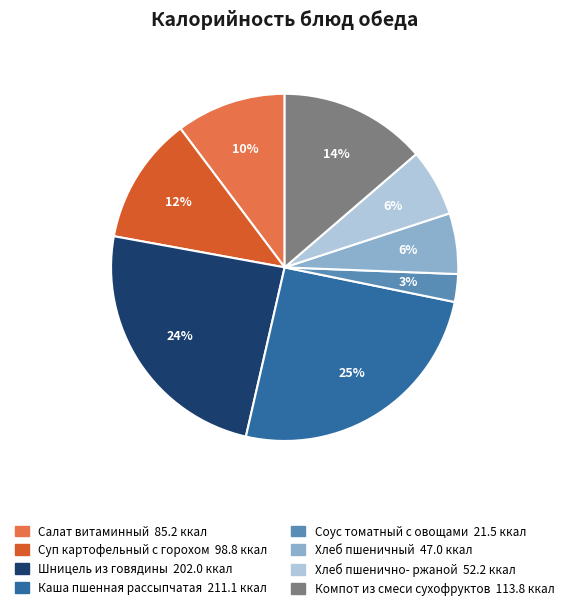

What is the ratio of the value at Салат витаминный to the value at Компот из смеси сухофруктов?

0.7